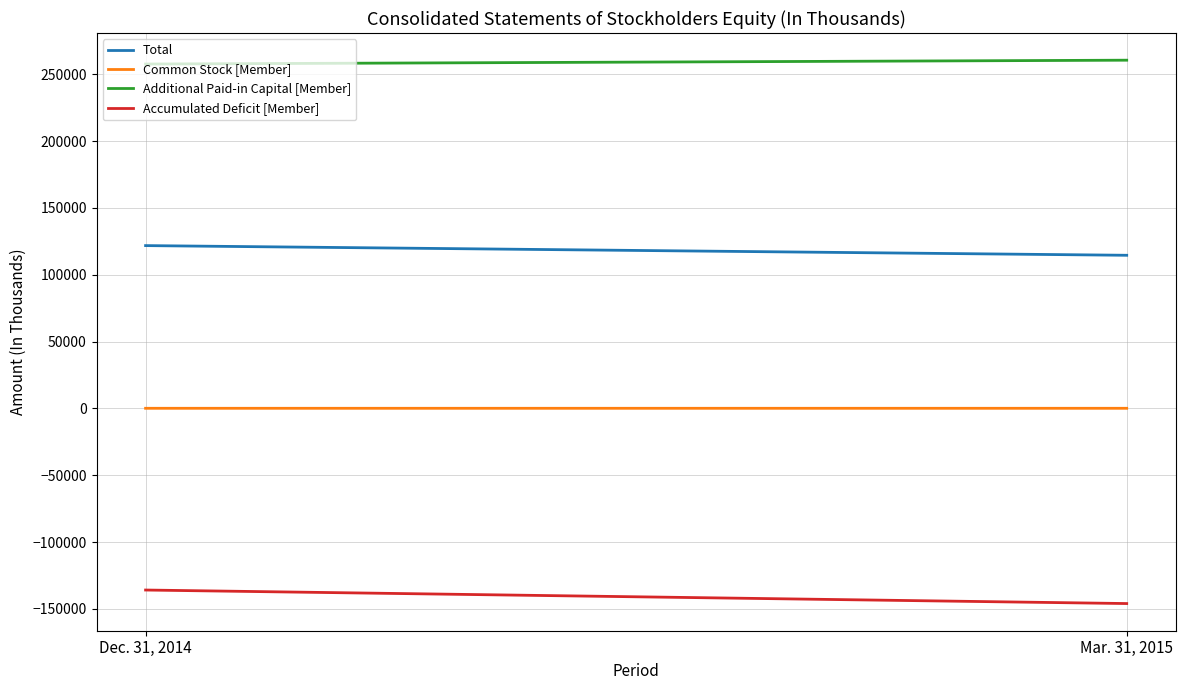

What is the minimum value shown in the chart?

-146036